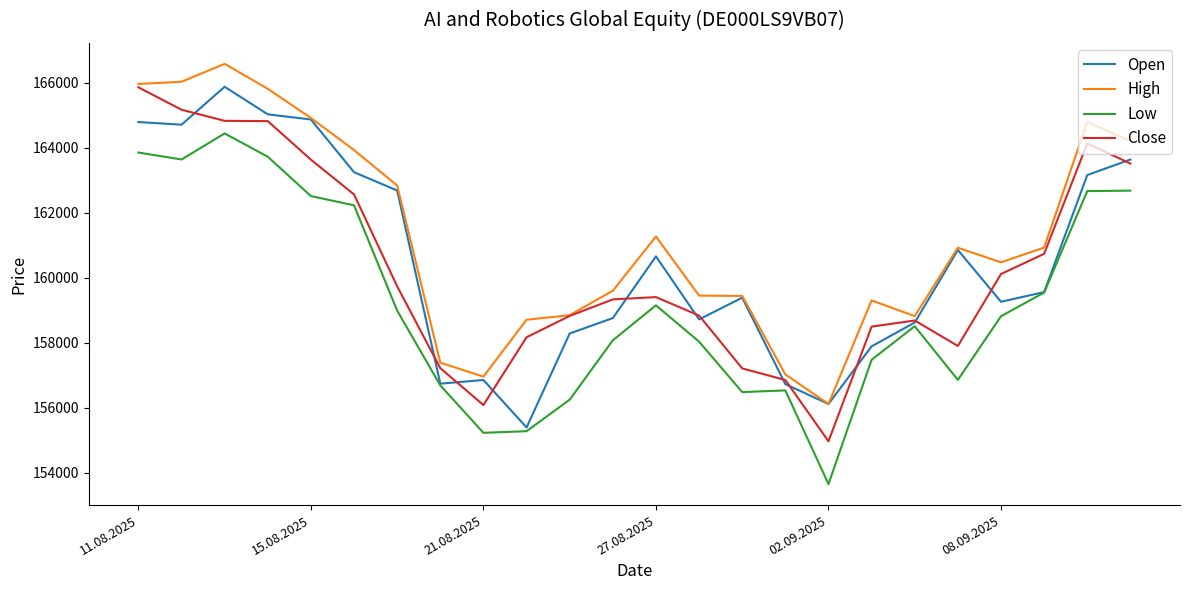

What is the minimum value for High?

156117